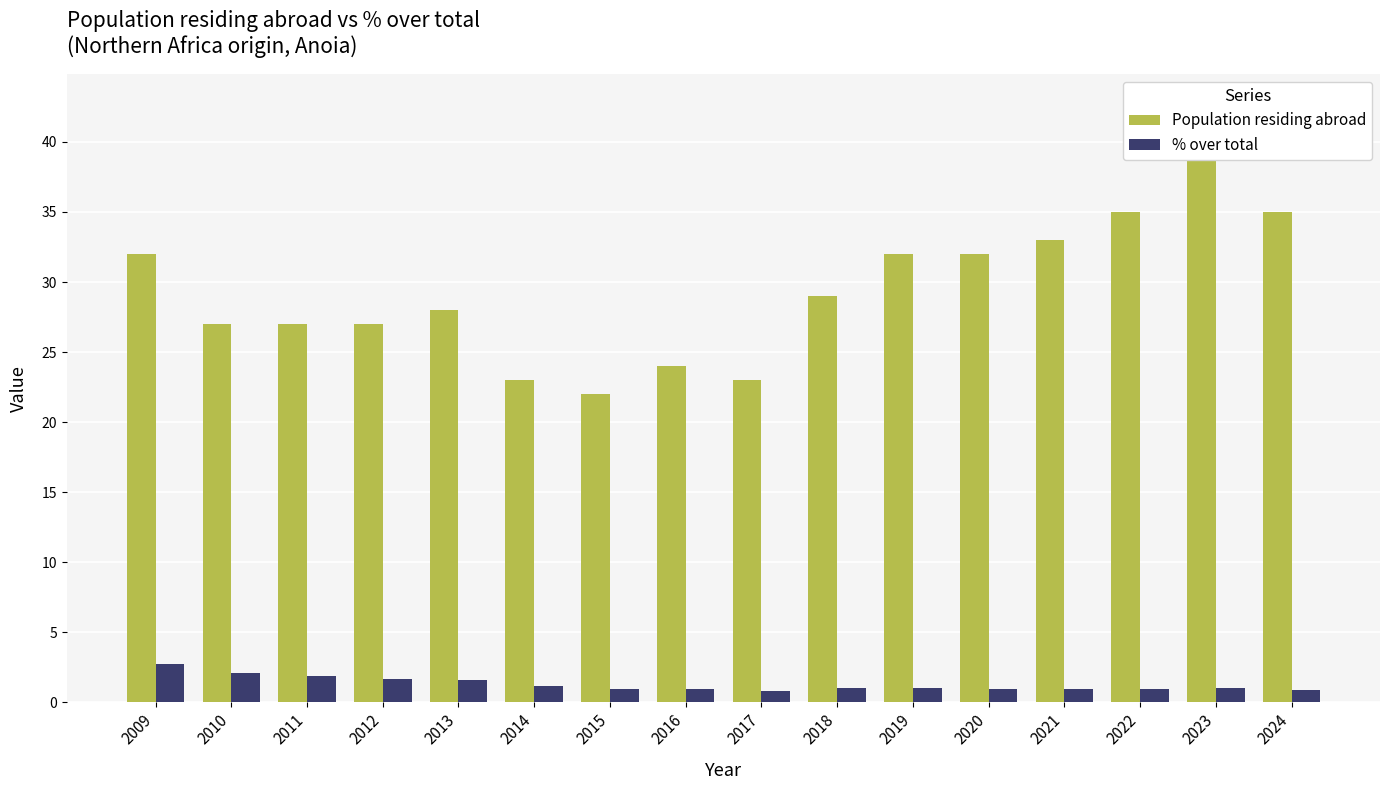

What is the value of the % over total bar at the 16th from the left?

0.9